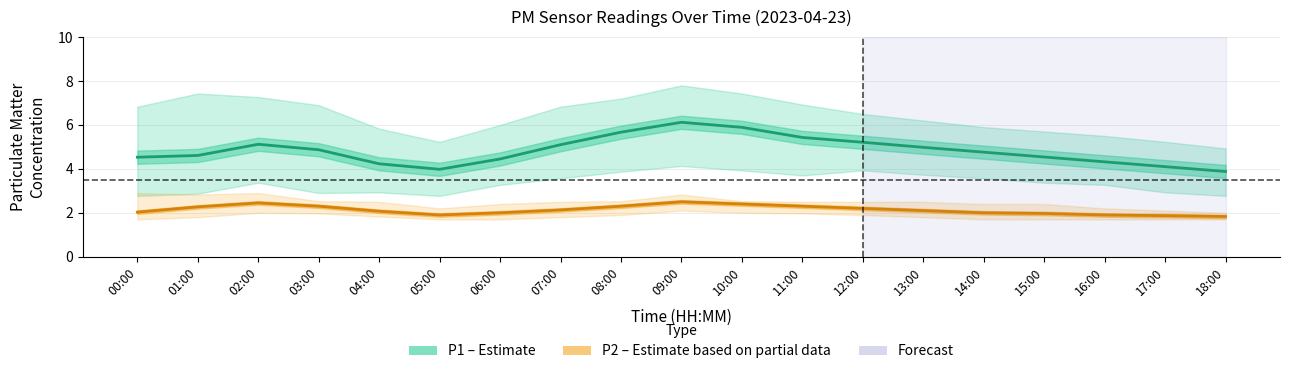

The P2 (PM2.5) series shows 2.4 at 10:00. True or false?

True